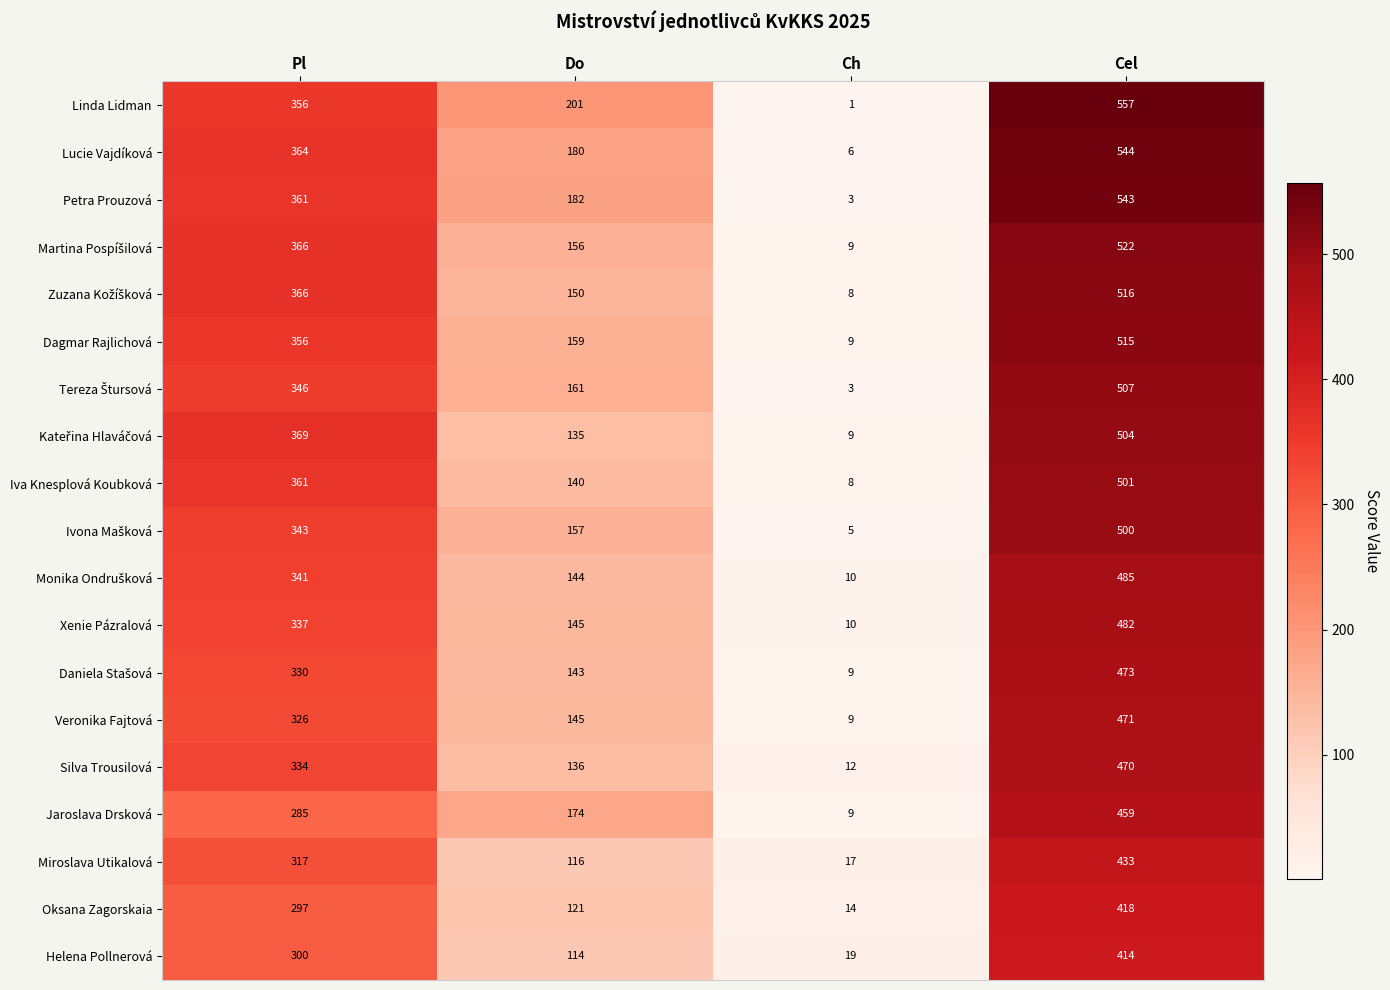

Which series has the largest total across all categories?

Linda Lidman